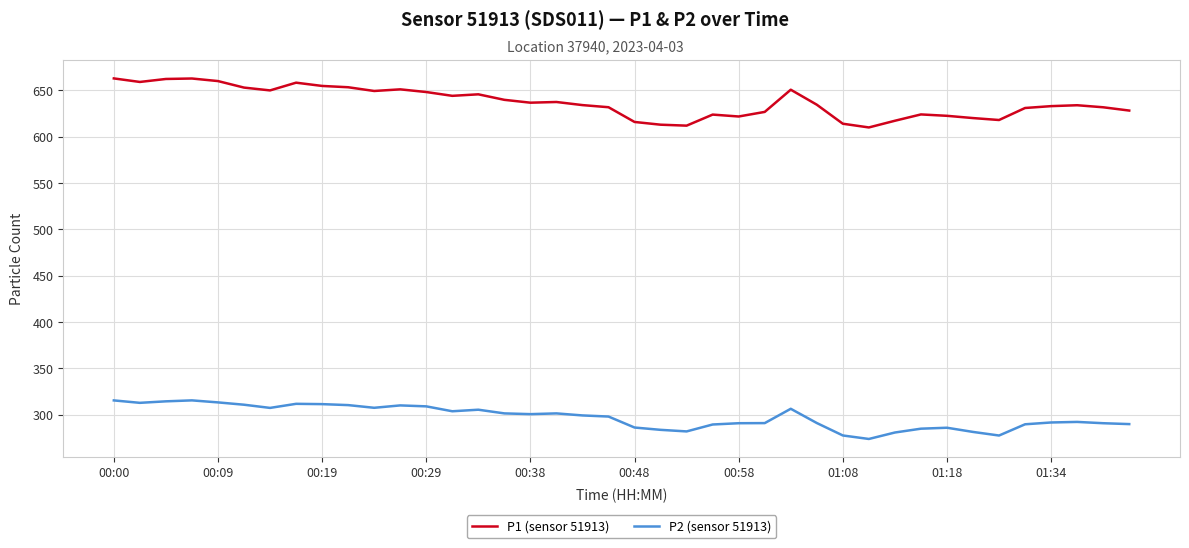

Rank the series by their maximum value, from lowest to highest.

P2 (sensor 51913), P1 (sensor 51913)